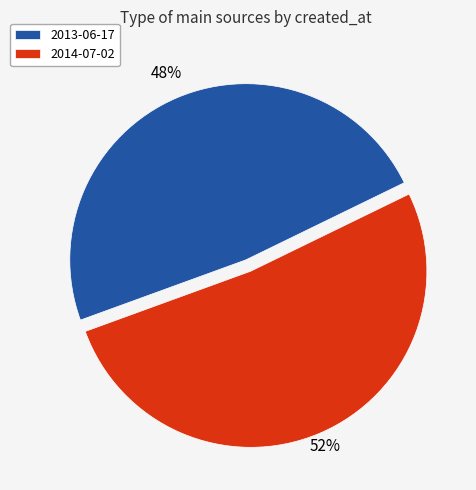

The 2014-07-02 slice represents 66% of the pie. True or false?

False